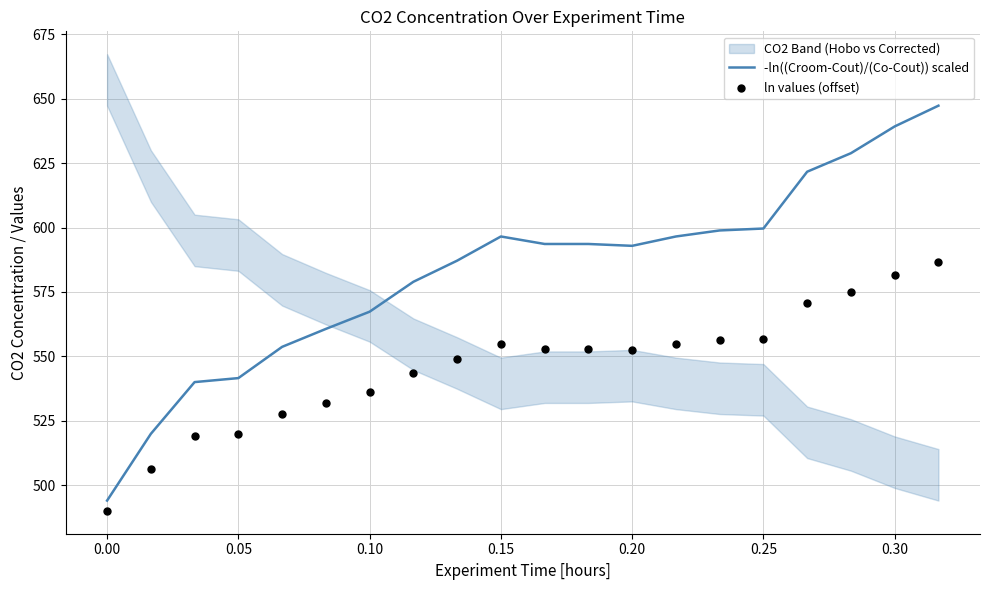

Which series has the largest Y range (max minus min)?

-ln((Croom-Cout)/(Co-Cout)) scaled